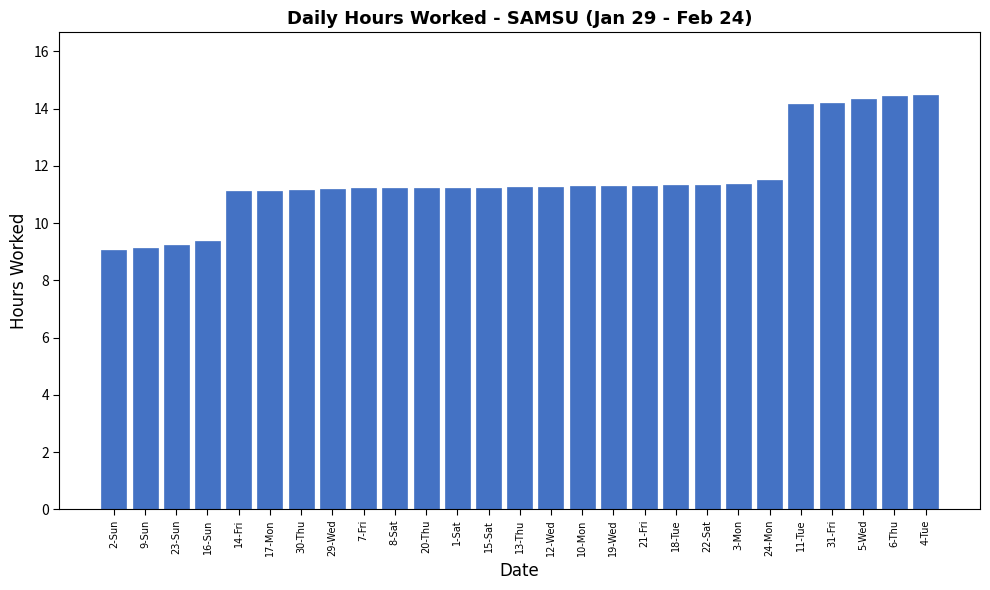

Are the bars grouped side by side (vs. stacked)?

No